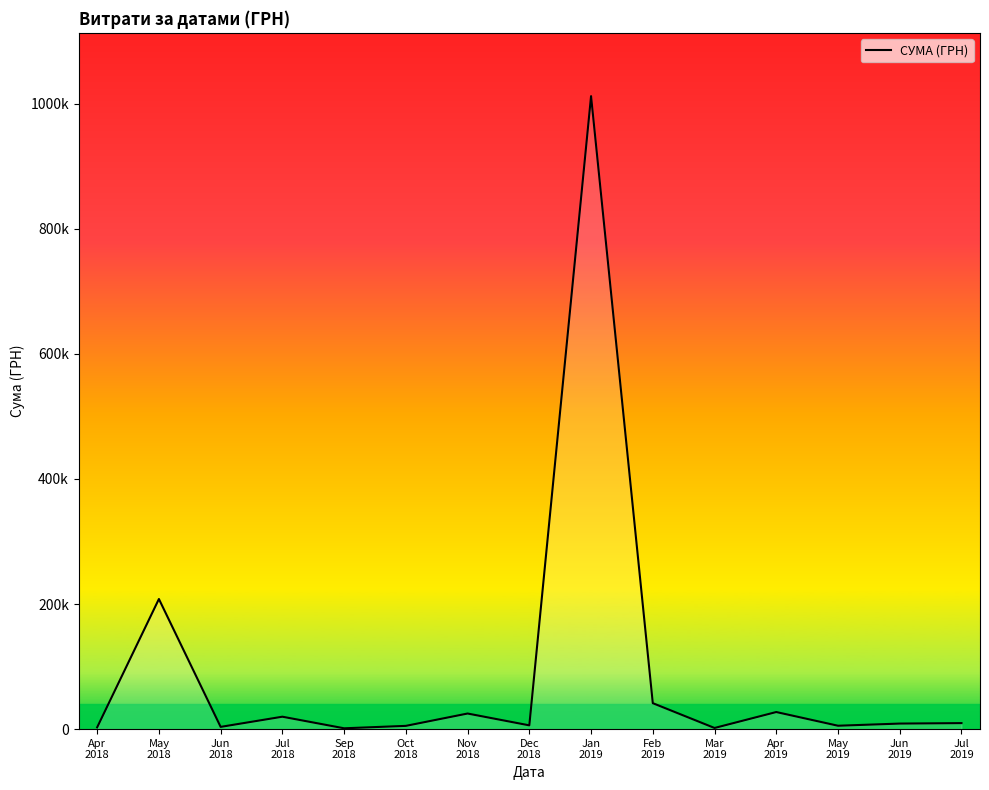

Does the chart have visible grid lines?

No